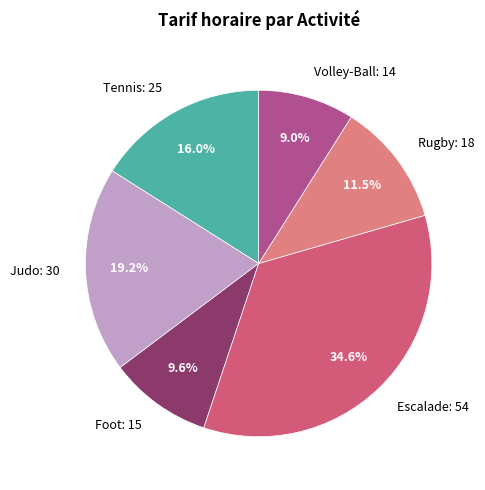

Is it true that Foot is 1% of the pie?

False